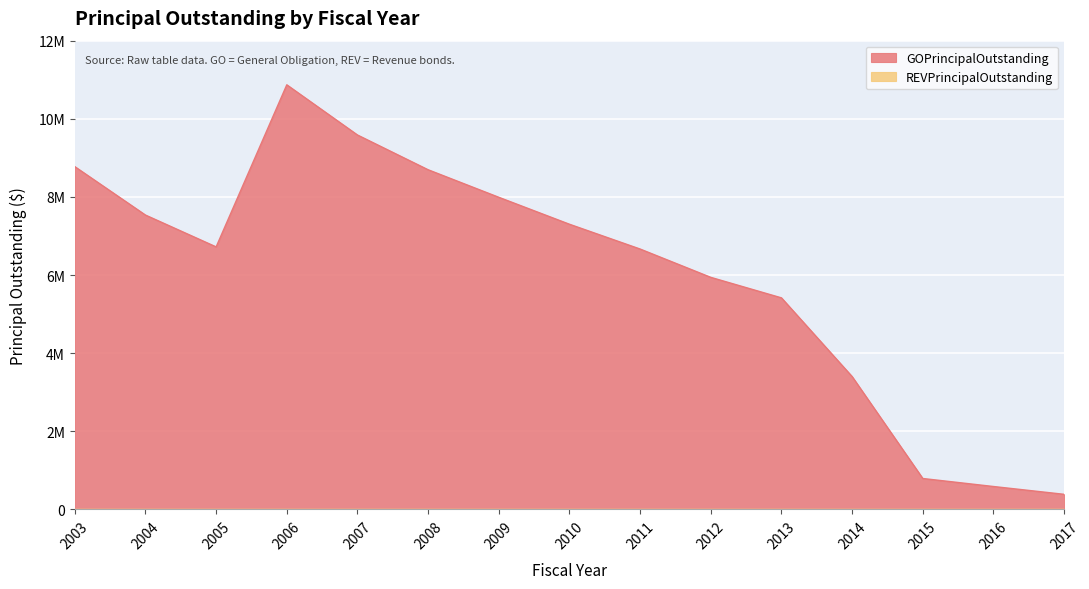

The chart shows a value of 790000 at 2015. True or false?

True